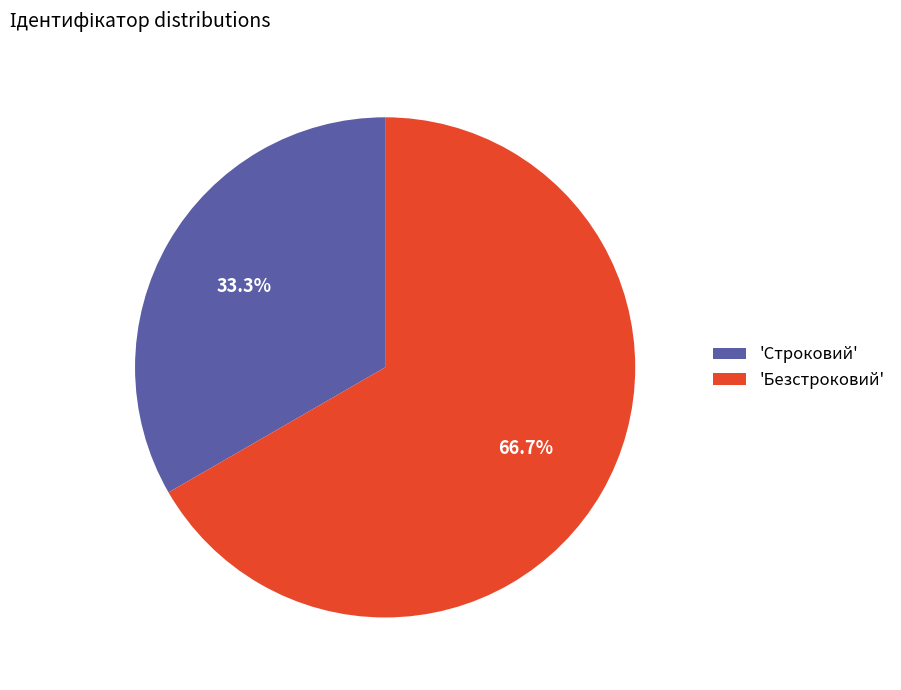

What percentage do 'Строковий' and 'Безстроковий' together represent?

100.0%